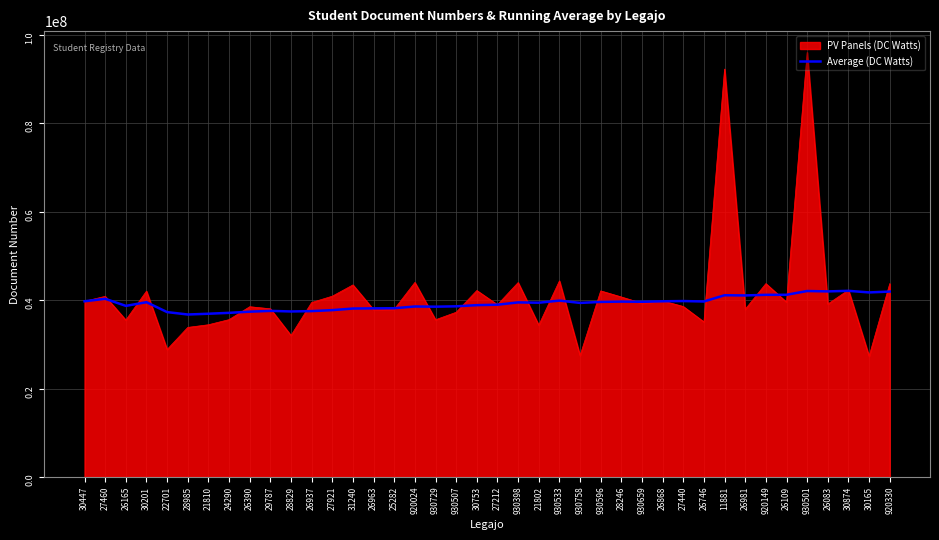

What is the minimum value shown in the chart?

27328773